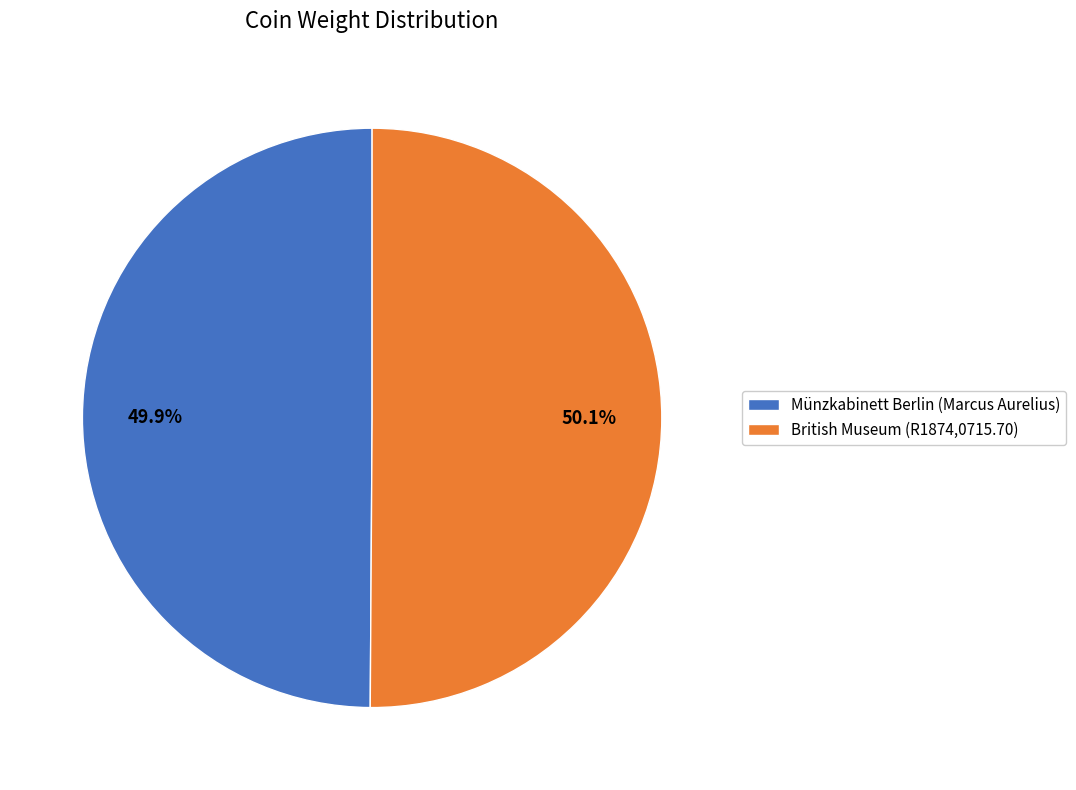

Is it true that British Museum (R1874,0715.70) is 50% of the pie?

True